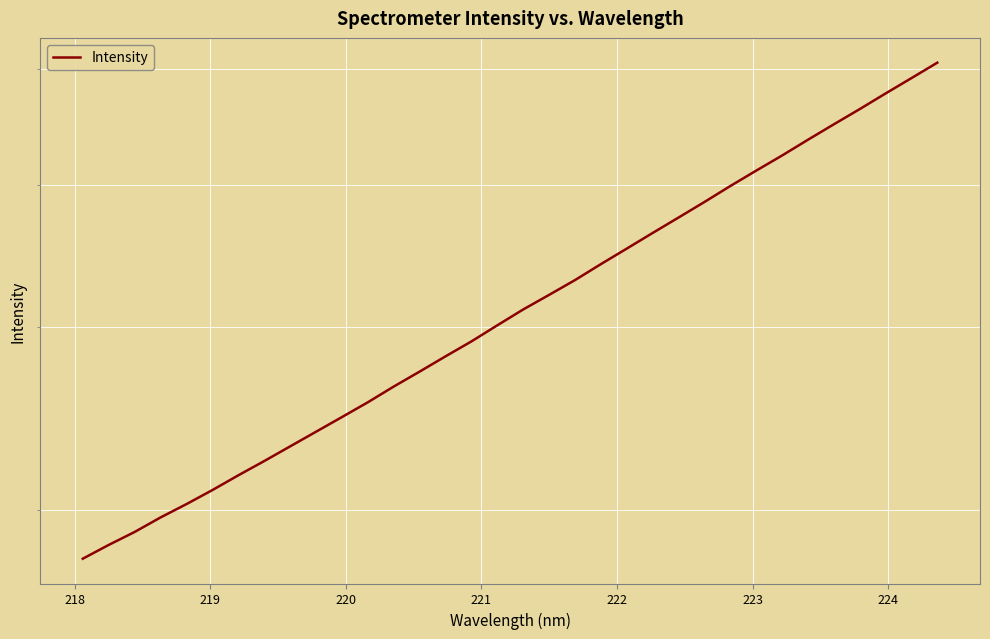

What is the average value?

4186.7